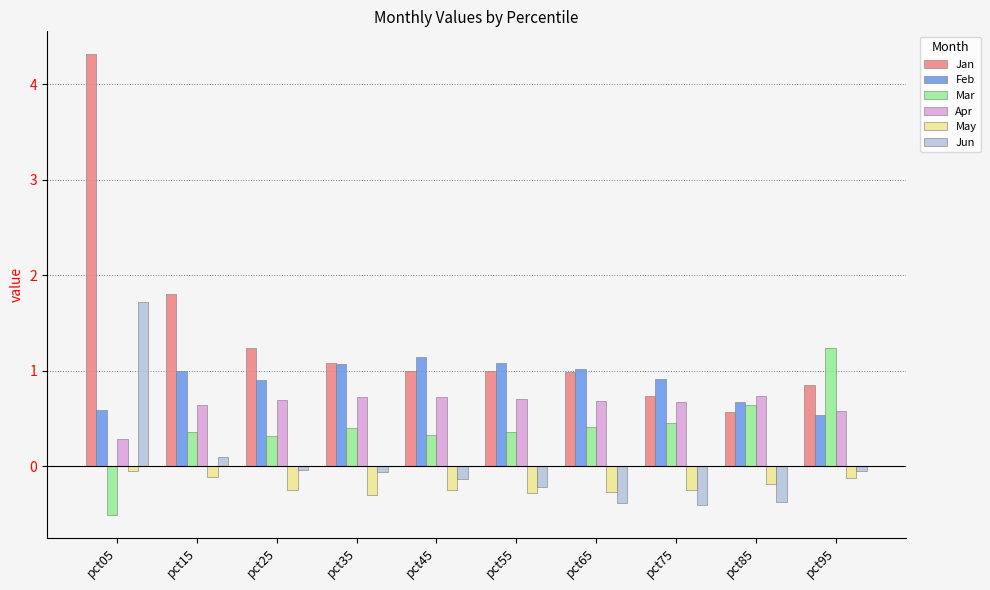

What is the sum of the May values at pct65 and pct45?

-0.5